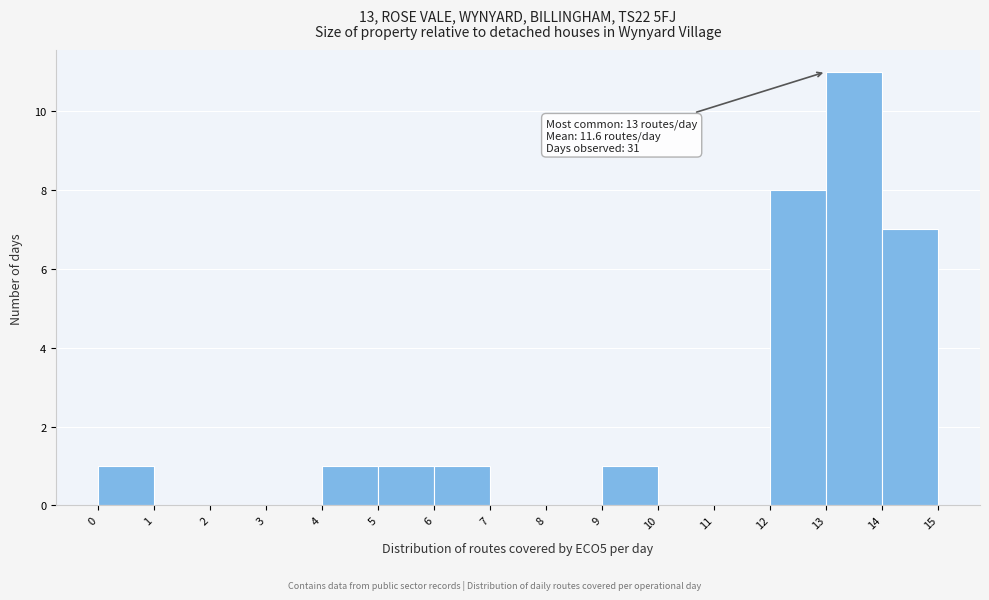

Which range on the x-axis has the tallest bar?

13 to 14